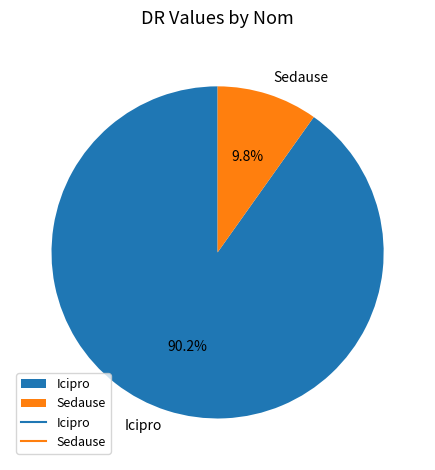

To the nearest percent, what is the combined percentage of Sedause and Icipro?

100%